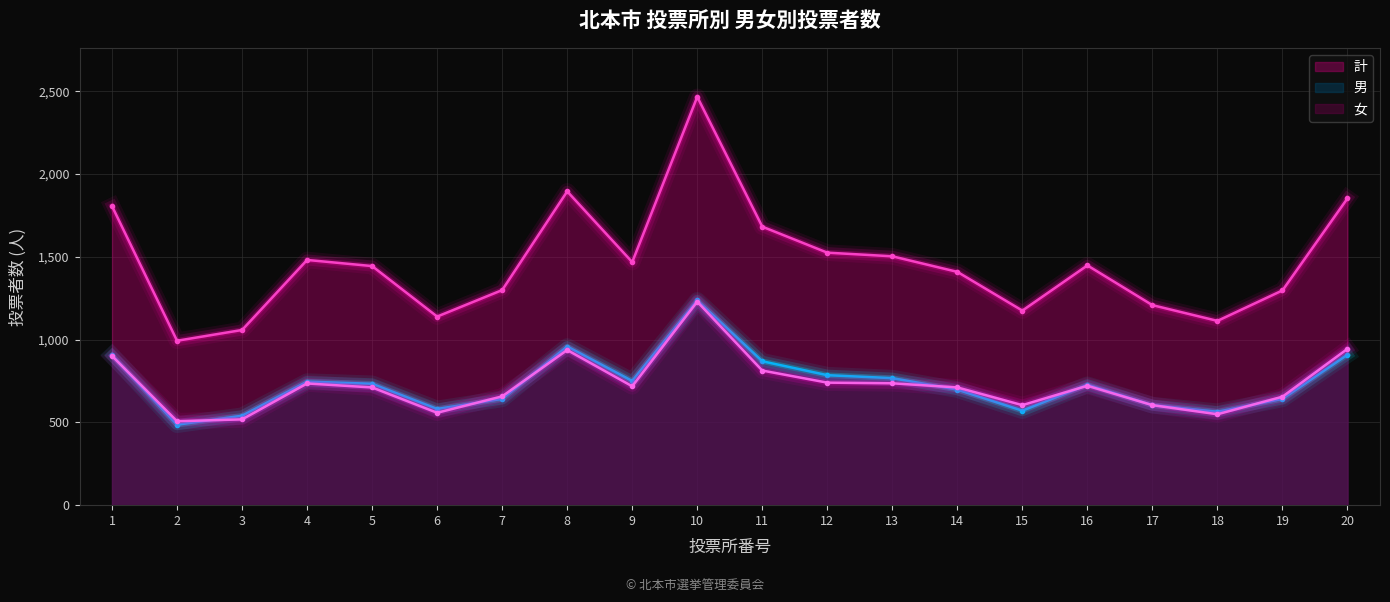

True or false: 計 and 男 intersect in this chart.

False